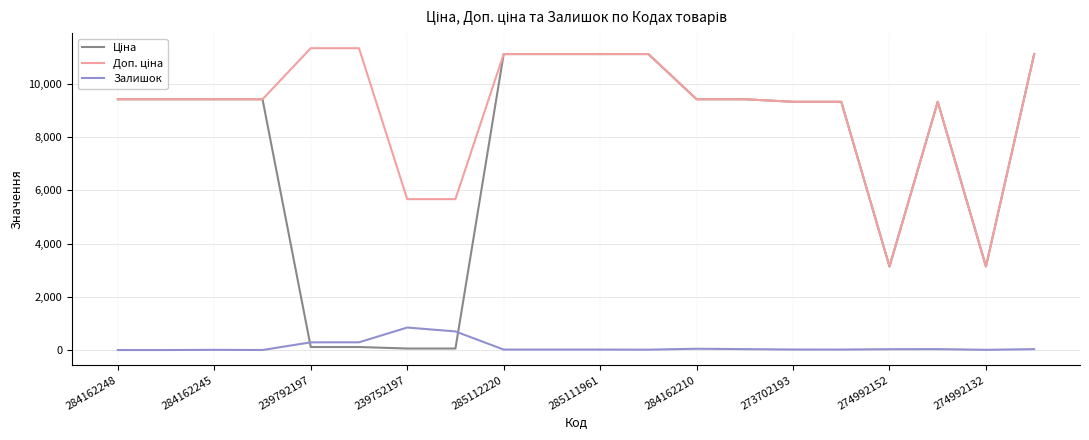

What is the lowest value of the Ціна series?

56.7